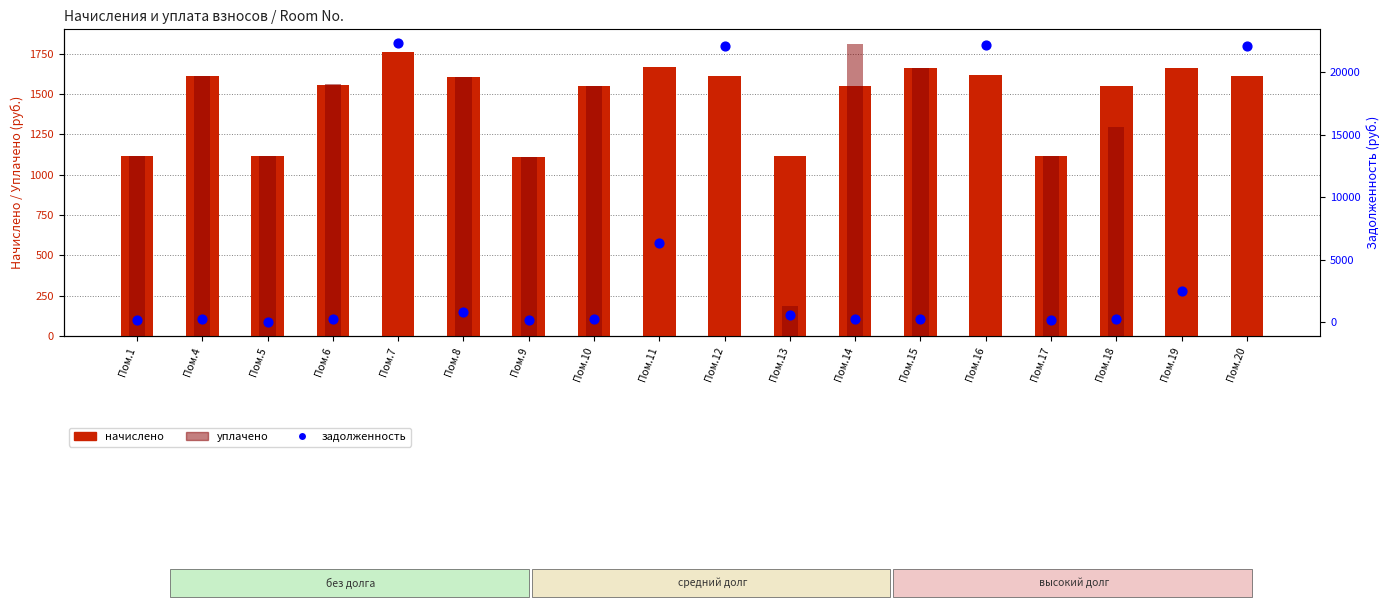

What are all the series names shown in the legend?

начислено, уплачено, задолженность